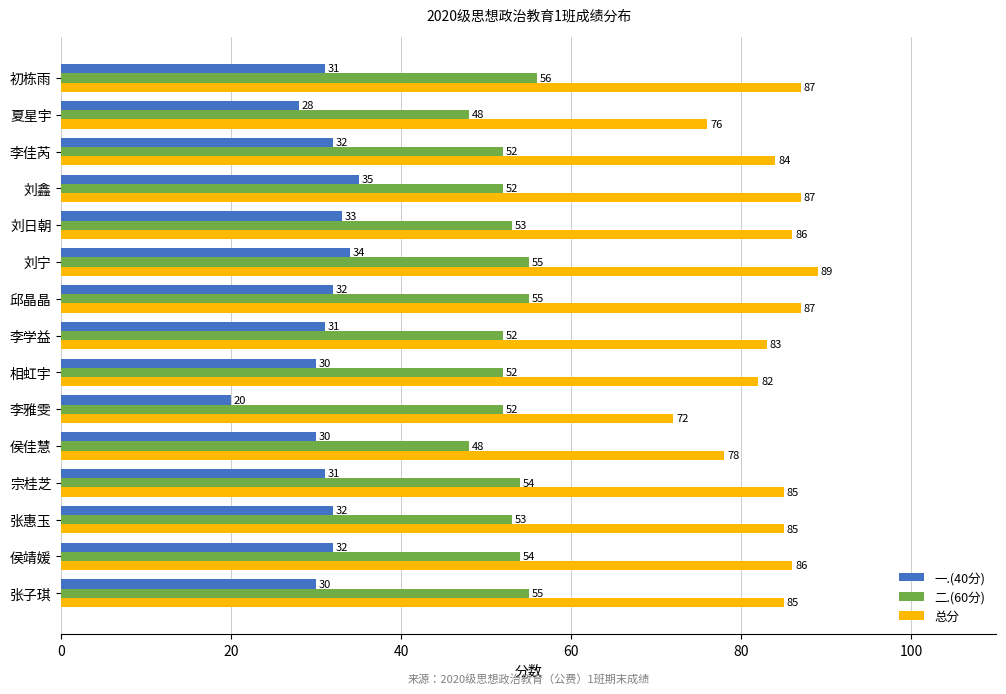

Is it true that 二.(60分) equals 13 at 刘宁?

False